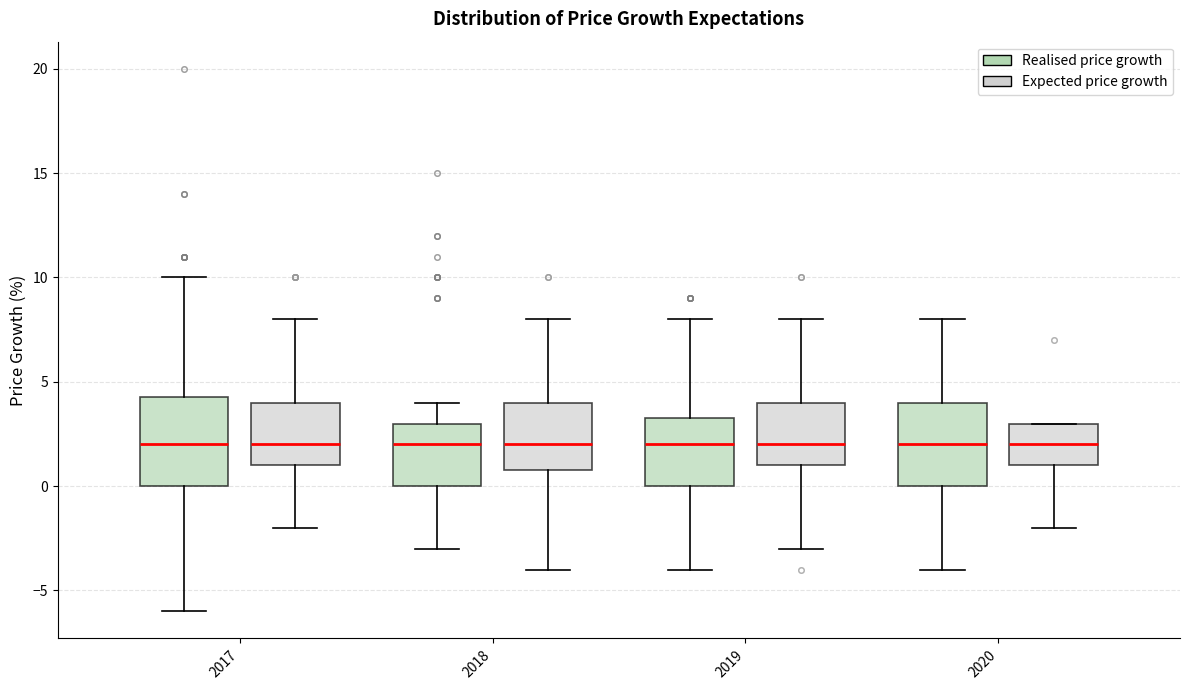

Reading left to right, read every box against the y-axis: the position of its median line, the range the box covers, and the ends of its whiskers. The values are not printed on the chart, so give them approximately, as read against the axis.

2017 (Realised price growth): median 2.0, box 0.0 to 4.5, whiskers -6.0 to 10.0
2017 (Expected price growth): median 2.0, box 1.0 to 4.0, whiskers -2.0 to 8.0
2018 (Realised price growth): median 2.0, box 0.0 to 3.0, whiskers -3.0 to 4.0
2018 (Expected price growth): median 2.0, box 1.0 to 4.0, whiskers -4.0 to 8.0
2019 (Realised price growth): median 2.0, box 0.0 to 3.5, whiskers -4.0 to 8.0
2019 (Expected price growth): median 2.0, box 1.0 to 4.0, whiskers -3.0 to 8.0
2020 (Realised price growth): median 2.0, box 0.0 to 4.0, whiskers -4.0 to 8.0
2020 (Expected price growth): median 2.0, box 1.0 to 3.0, whiskers -2.0 to 3.0